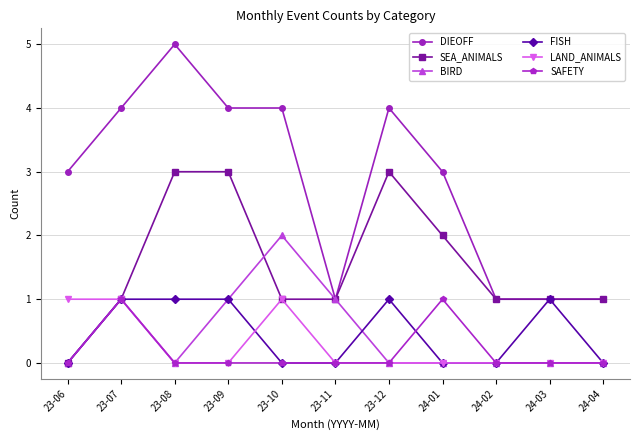

True or false: DIEOFF and SAFETY cross at least once.

False